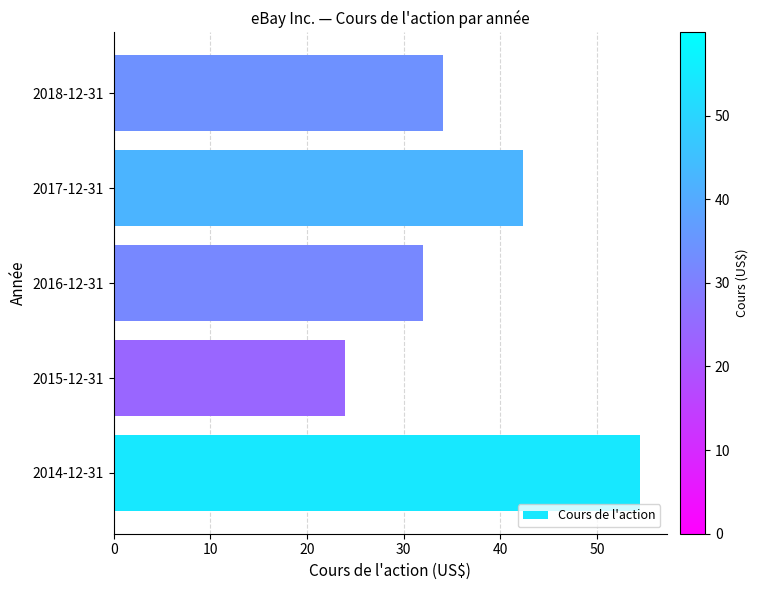

What is the difference between the maximum and minimum values?

30.6